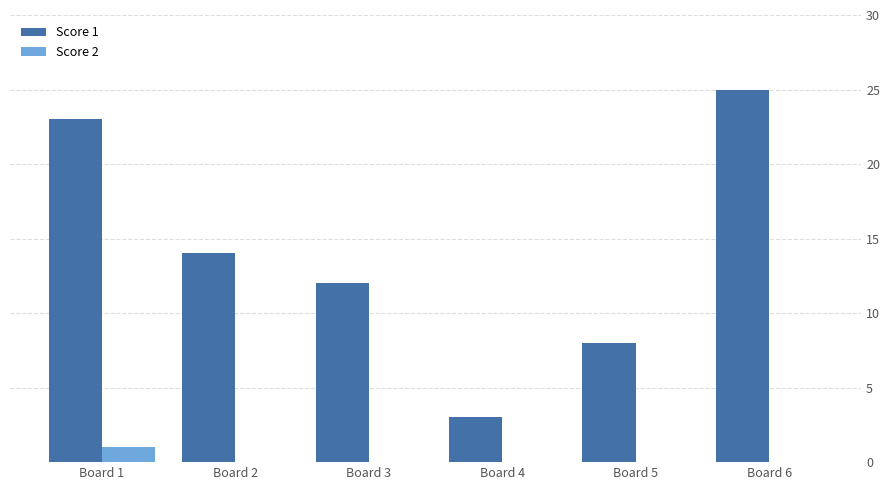

Which series changed the most between Board 1 and Board 2?

Score 1